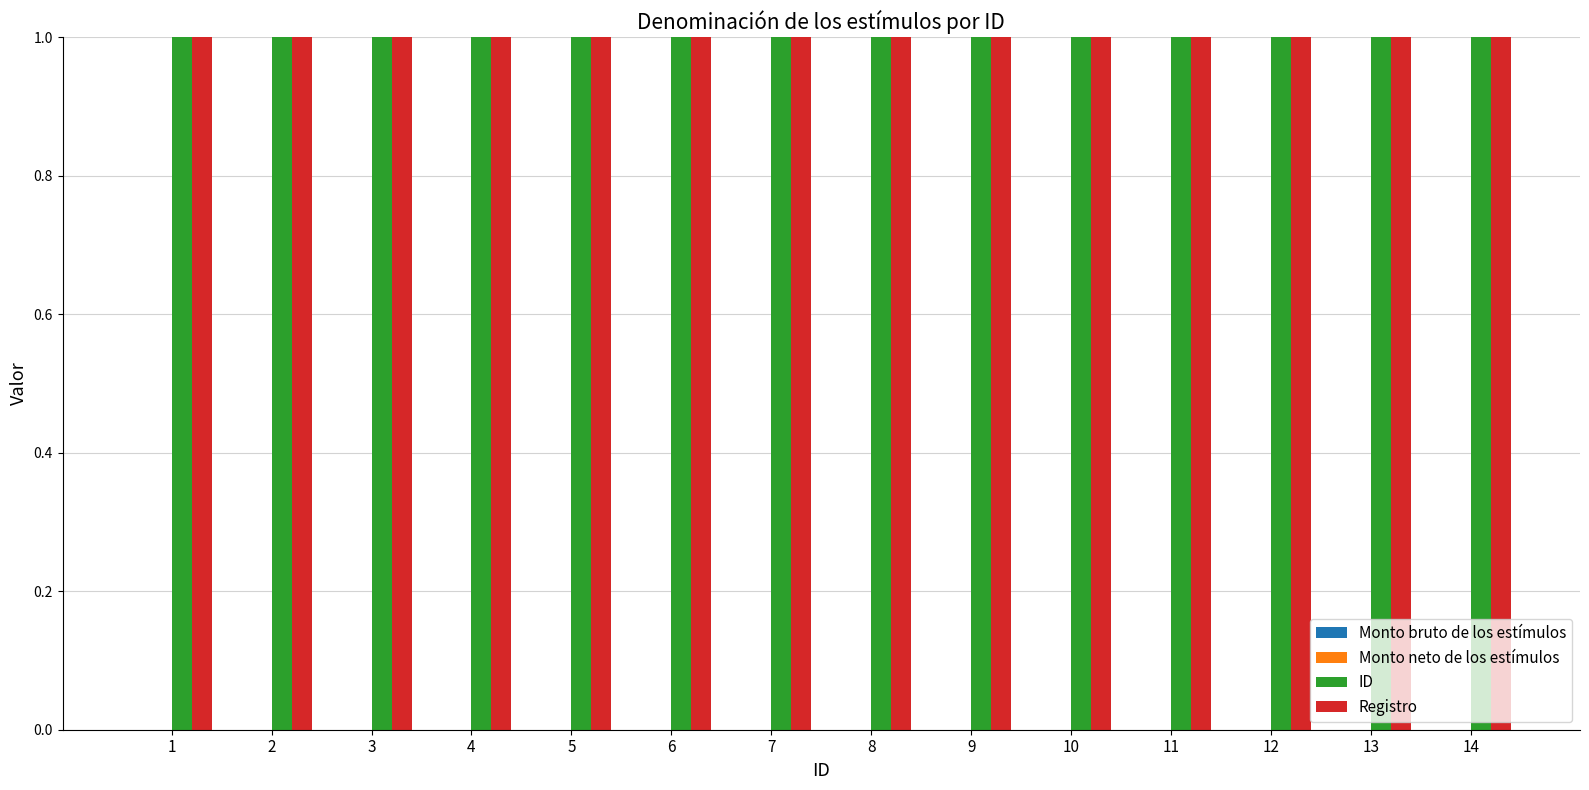

At which label is Monto bruto de los estímulos closest to 0?

1